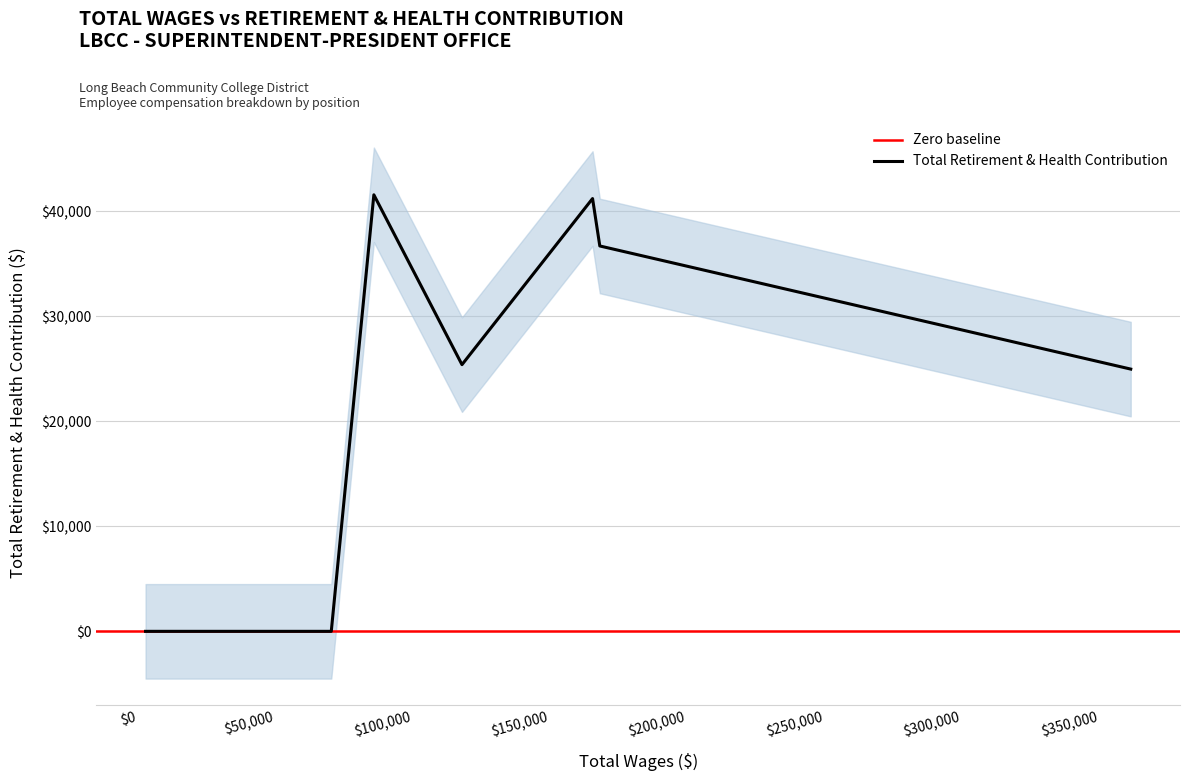

What is the difference between the maximum and minimum values?

41557